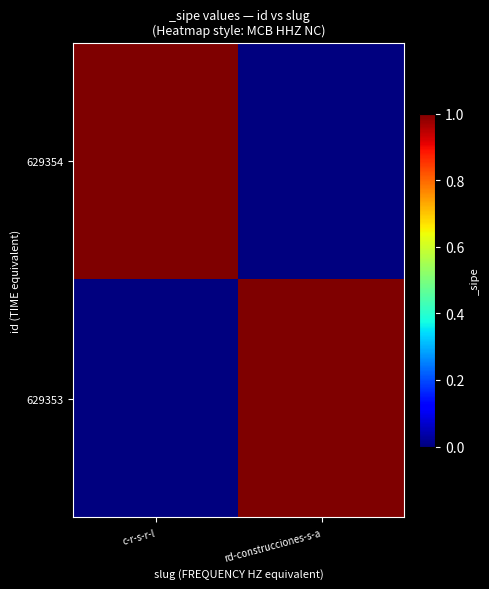

At how many categories does at least one series exceed 0?

2